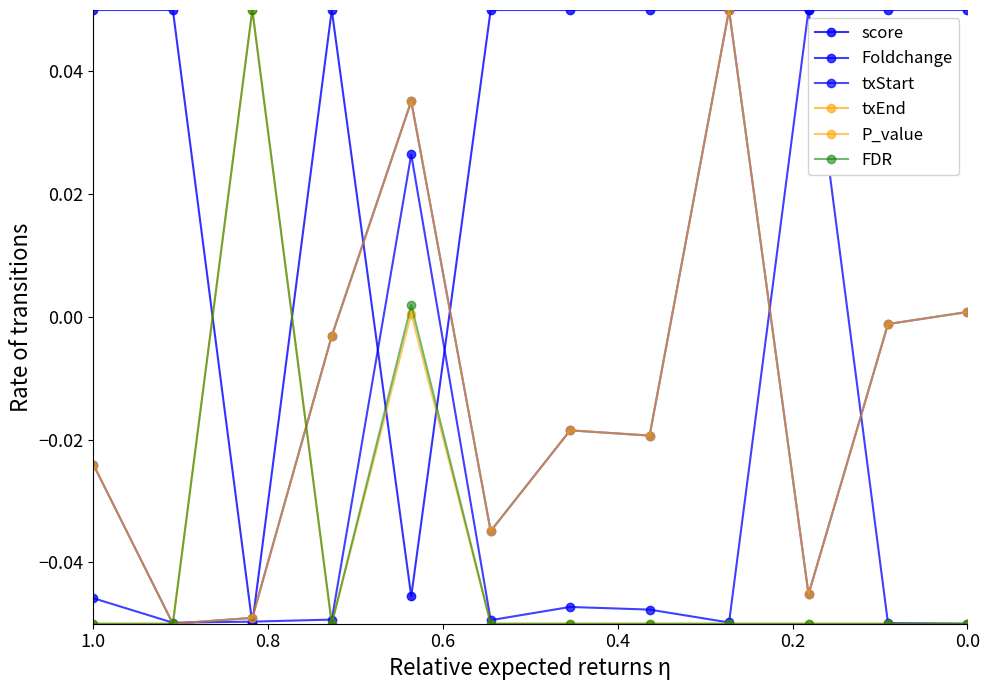

Is the value of score at 6 greater than the value of FDR at 10?

Yes